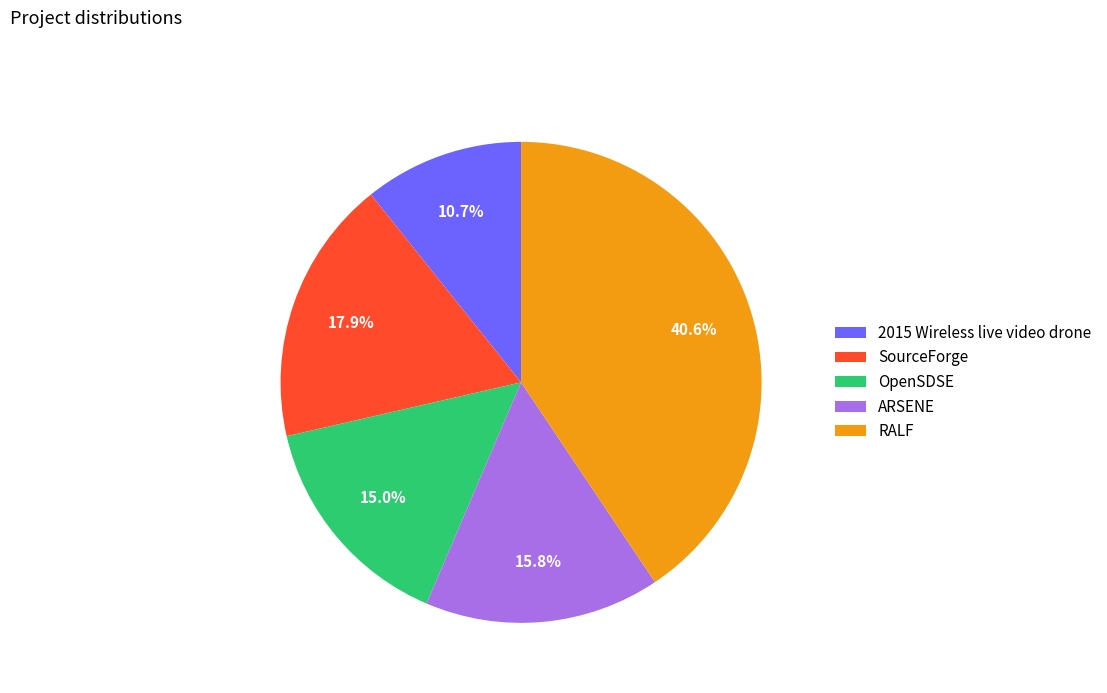

Which slice is the largest?

RALF